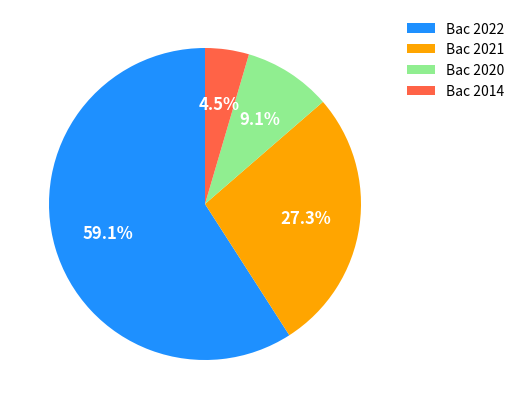

Between Bac 2022 and Bac 2014, which is larger?

Bac 2022